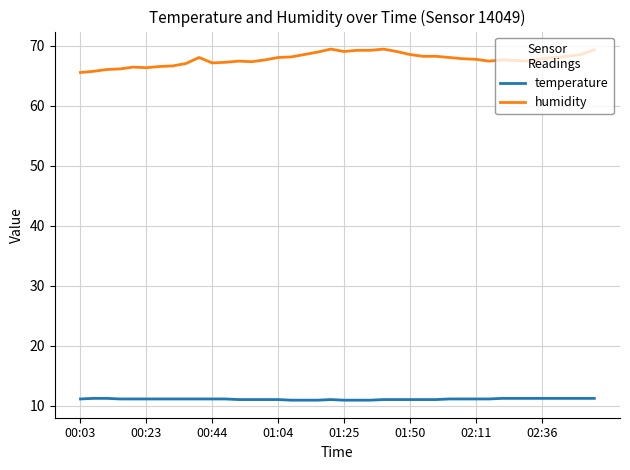

At how many categories does at least one series exceed 55?

40